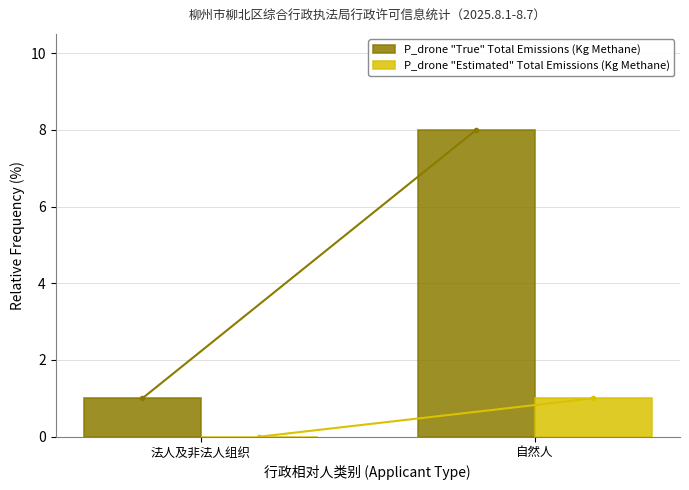

What is the maximum value shown in the chart?

8